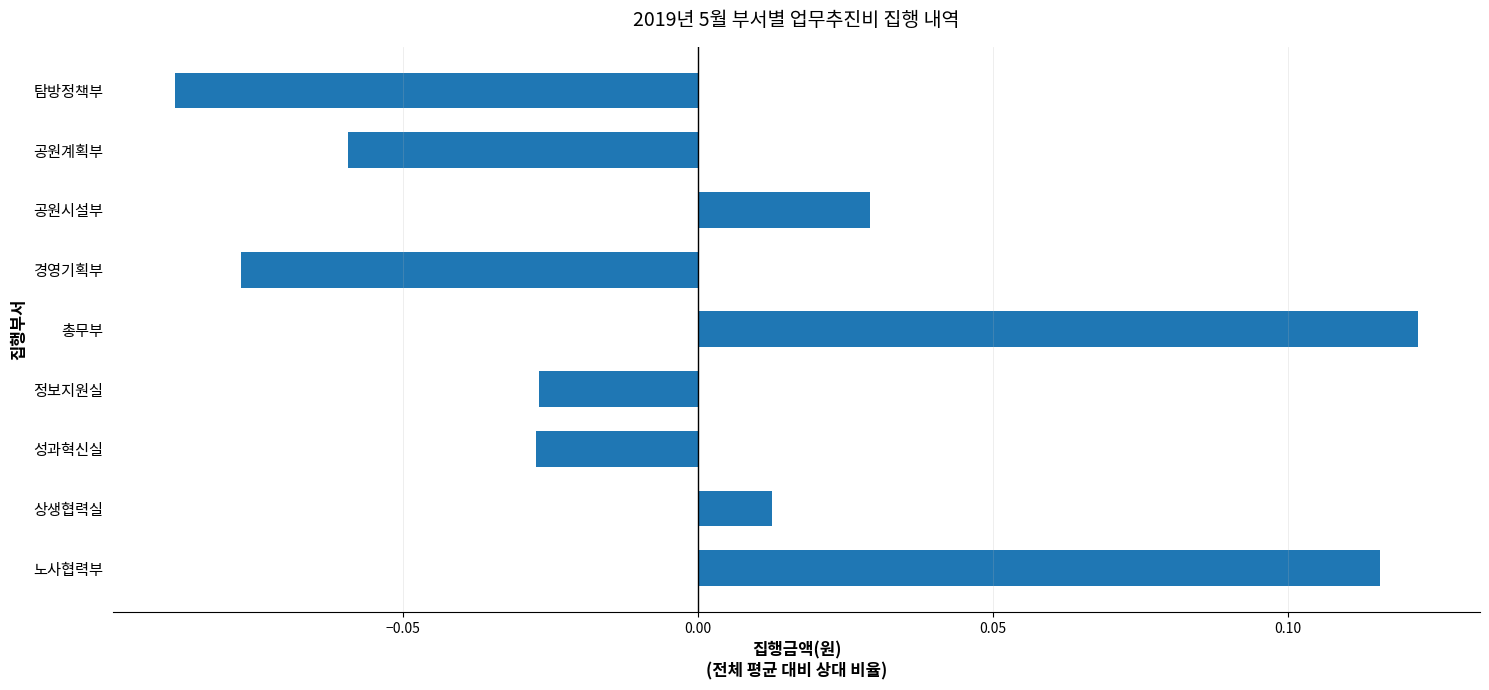

The value at 공원시설부 is 0.1. True or false?

False